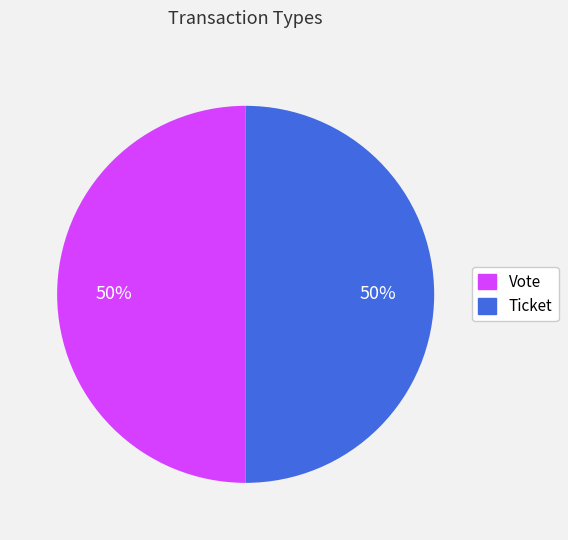

Do Ticket and Vote together represent more than half of the pie?

Yes